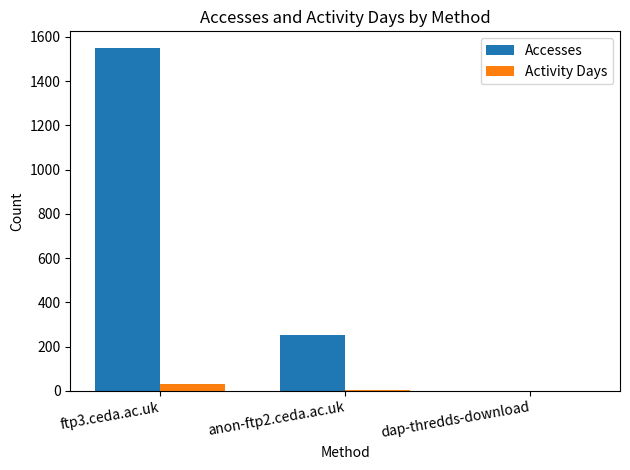

What is the greatest value displayed?

1548